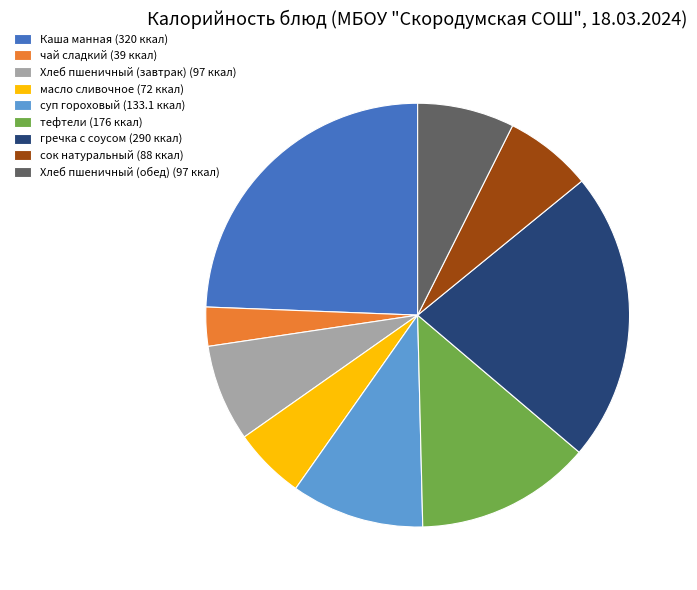

Which slice is the smallest?

чай сладкий